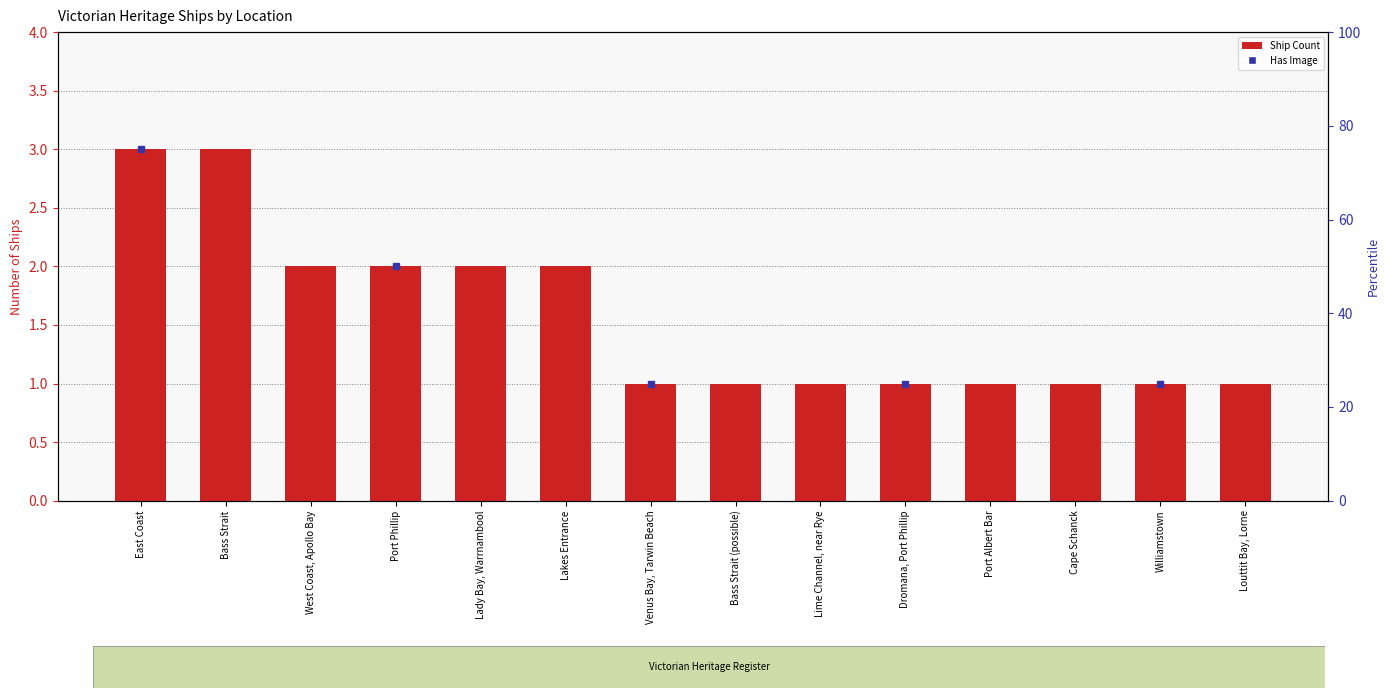

Which has a higher value, West Coast, Apollo Bay or Bass Strait?

Bass Strait